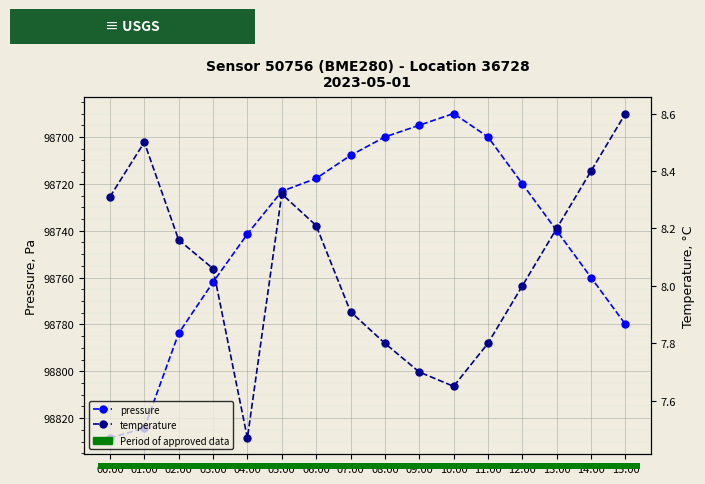

How many values in the temperature series exceed 8?

9